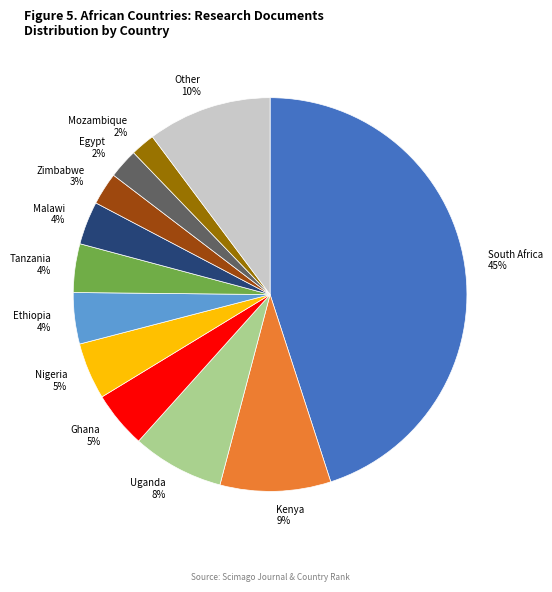

Which category has the biggest portion of the pie?

South Africa